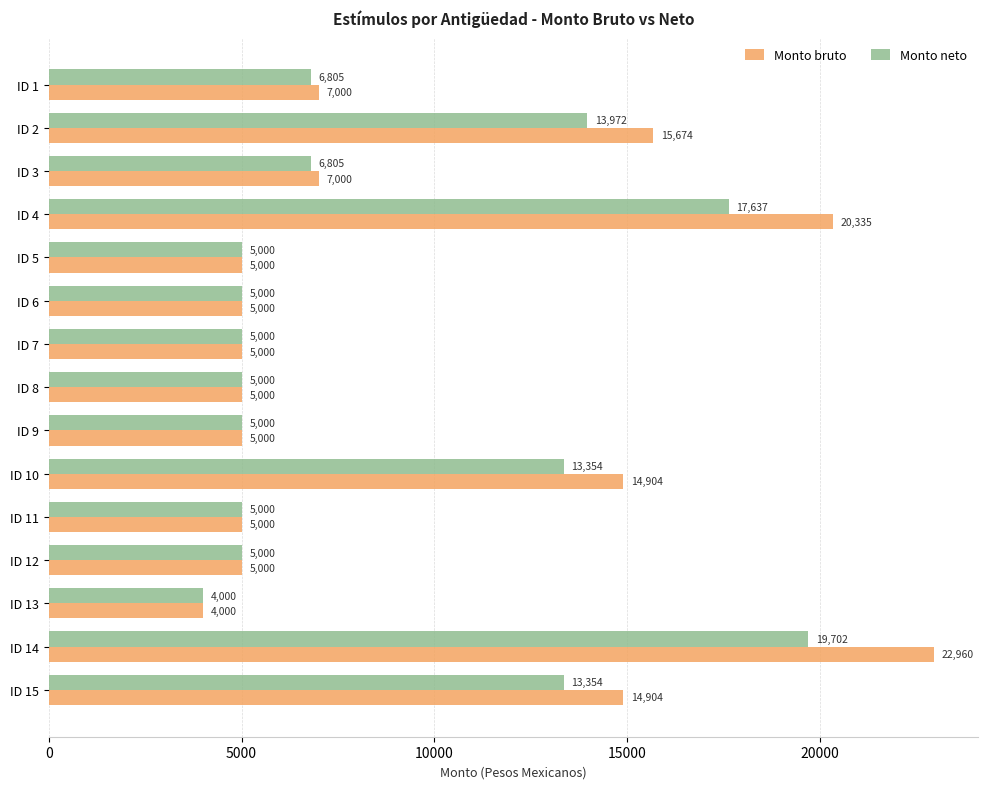

Which series has the largest total across all categories?

Monto bruto